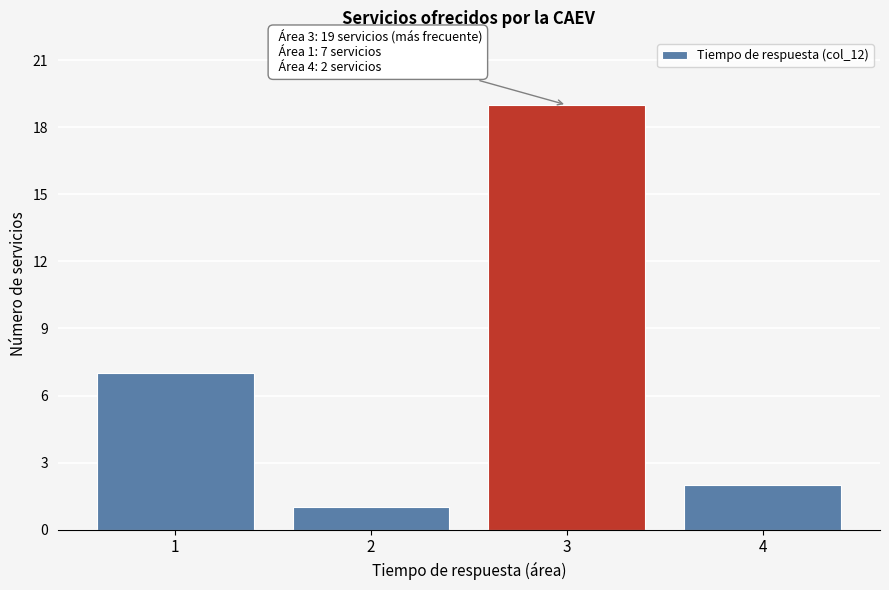

Reading left to right, what are all the values shown in this chart?

7	1	19	2